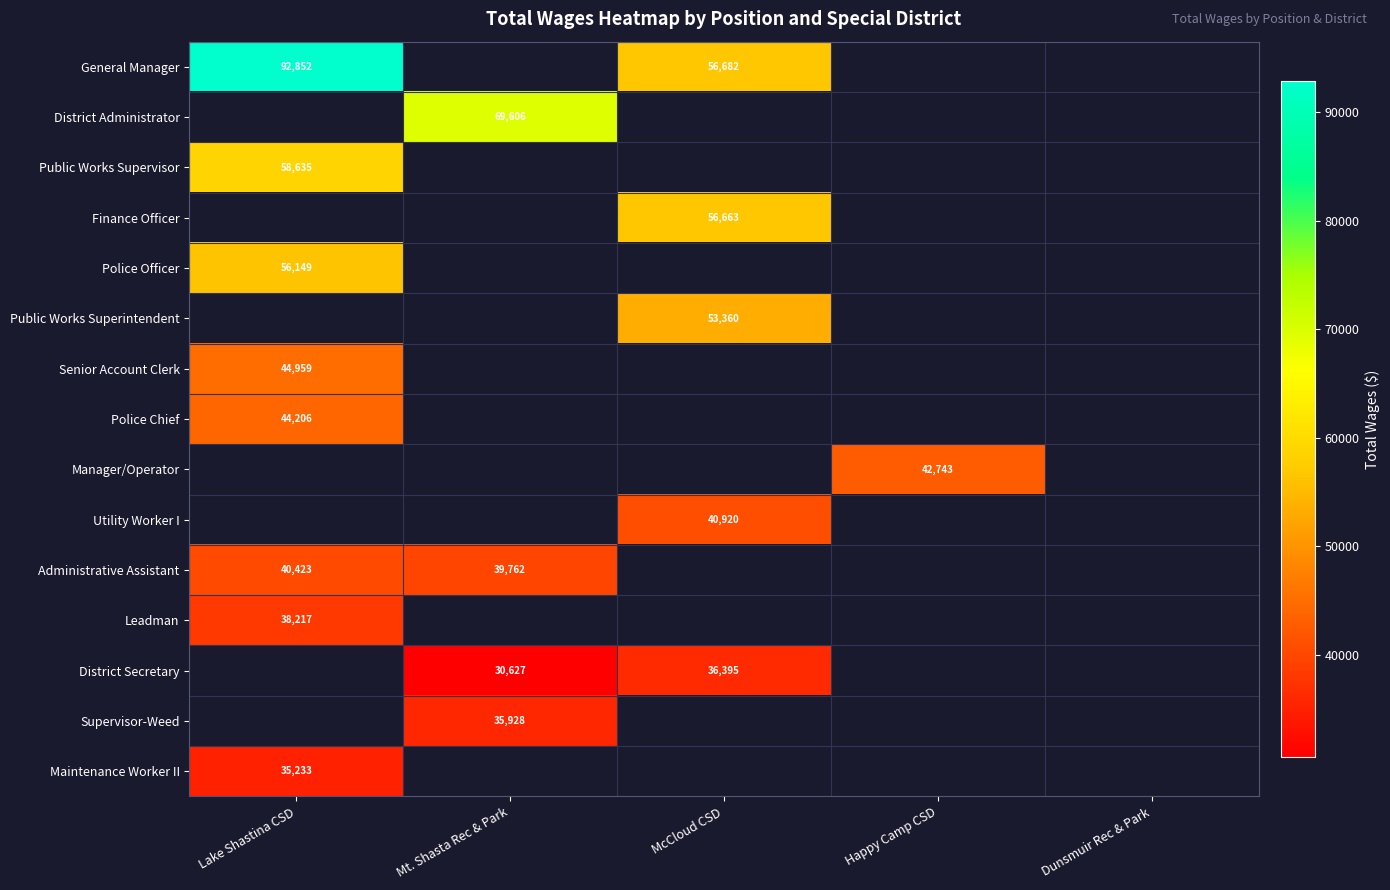

True or false: Senior Account Clerk has a value of 44959 at Lake Shastina CSD.

True